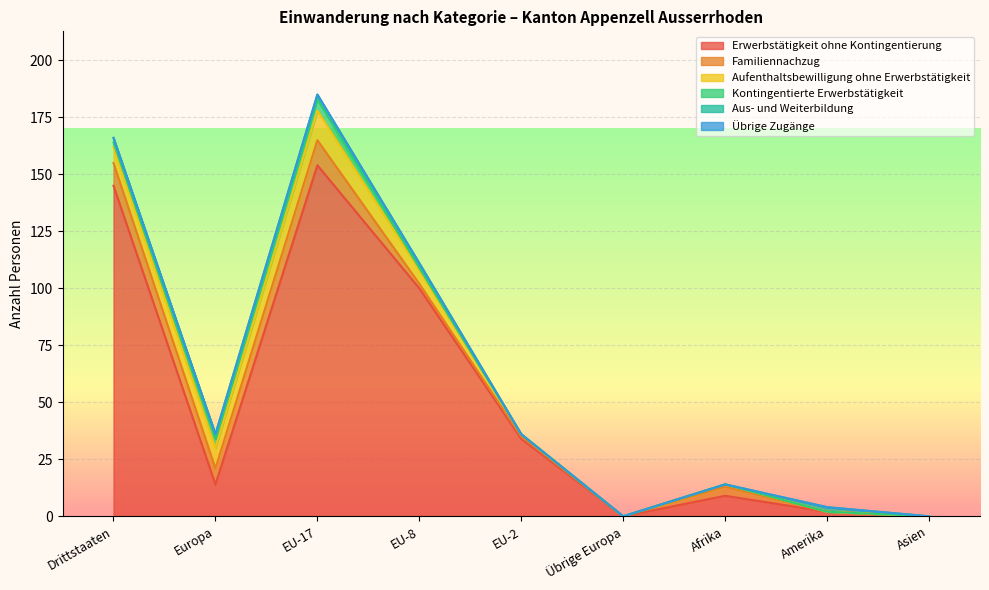

What is the maximum value shown in the chart?

154